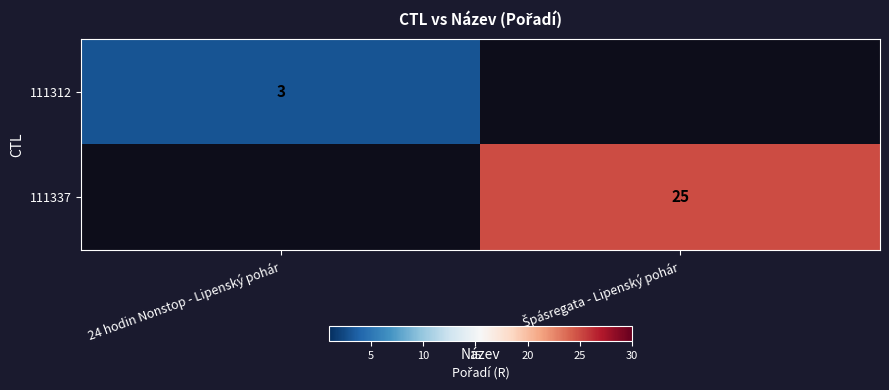

At how many categories does at least one series exceed 10?

1